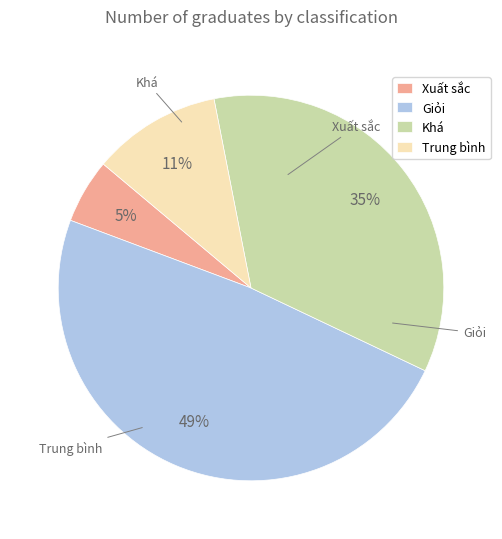

Does Giỏi represent more than half of the total?

No